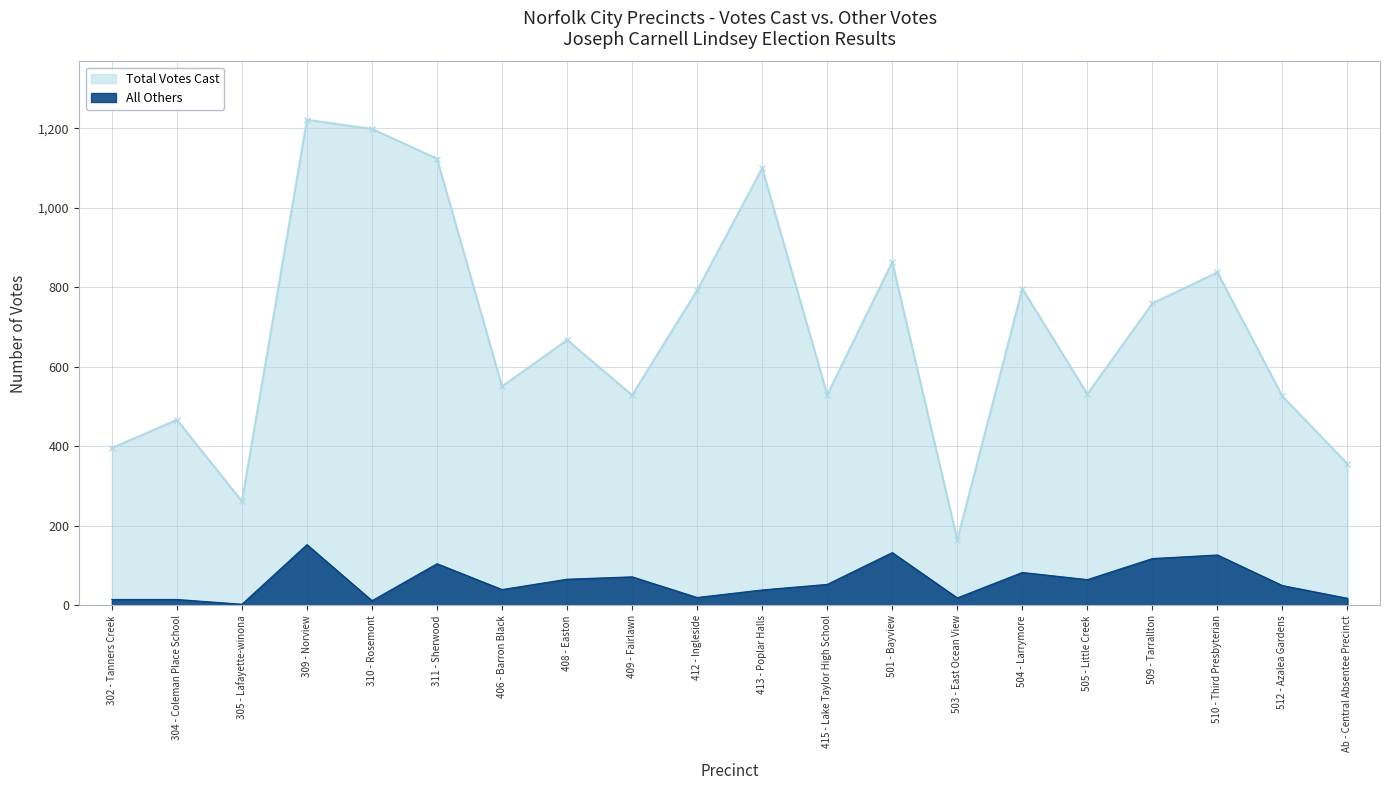

Which category has the lowest value in the All Others series?

305 - Lafayette-winona